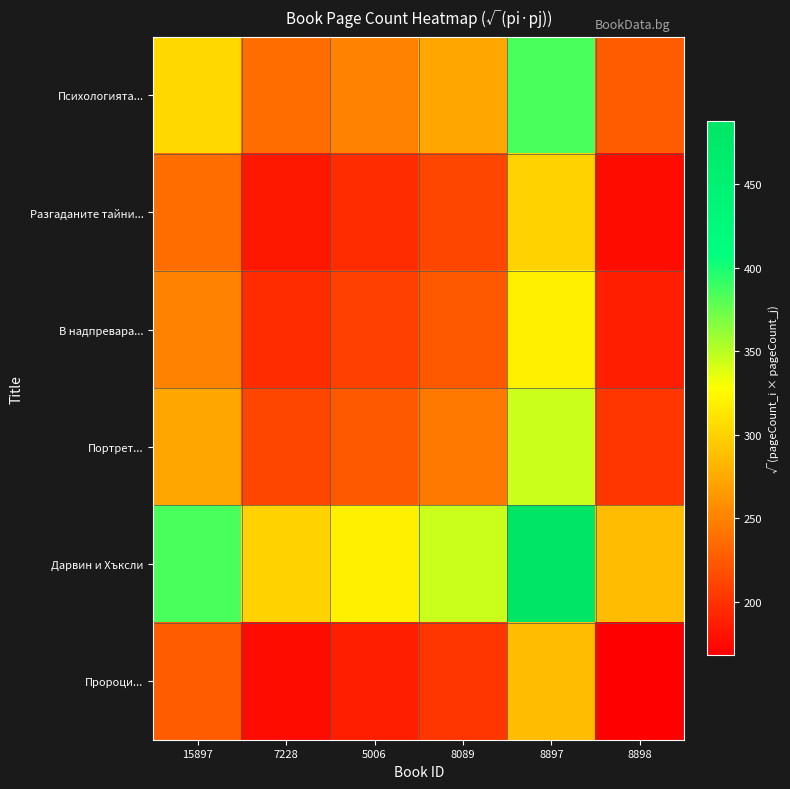

Reading left to right, what are all the values shown in this chart?

Психологията...: 15897=304.0	7228=236.5	5006=251.5	8089=272.4	8897=385.2	8898=226.0
Разгаданите тайни...: 15897=236.5	7228=184.0	5006=195.6	8089=211.9	8897=299.7	8898=175.8
В надпревара...: 15897=251.5	7228=195.6	5006=208.0	8089=225.3	8897=318.6	8898=186.9
Портрет...: 15897=272.4	7228=211.9	5006=225.3	8089=244.0	8897=345.1	8898=202.5
Дарвин и Хъксли: 15897=385.2	7228=299.7	5006=318.6	8089=345.1	8897=488.0	8898=286.3
Пророци...: 15897=226.0	7228=175.8	5006=186.9	8089=202.5	8897=286.3	8898=168.0